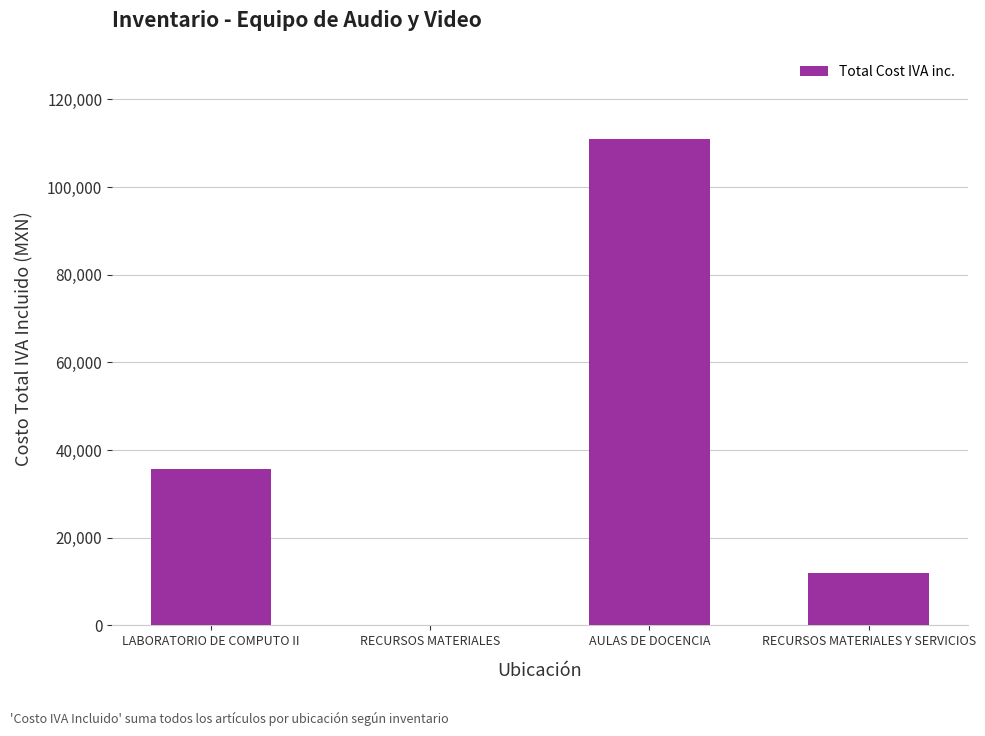

What is the sum of the values at RECURSOS MATERIALES Y SERVICIOS and AULAS DE DOCENCIA?

122893.3